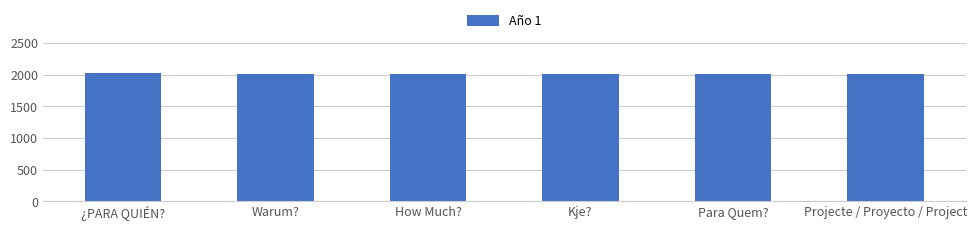

Is it true that the value at Warum? is 2012?

True